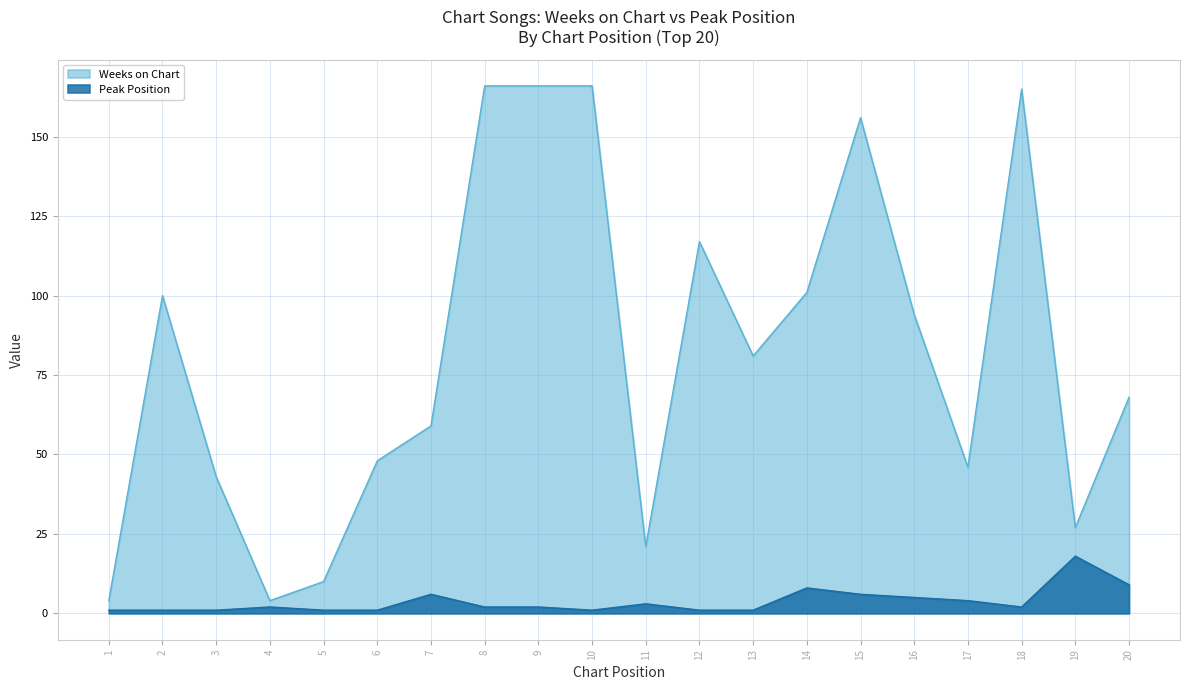

True or false: Peak Position and Weeks on Chart cross at least once.

False